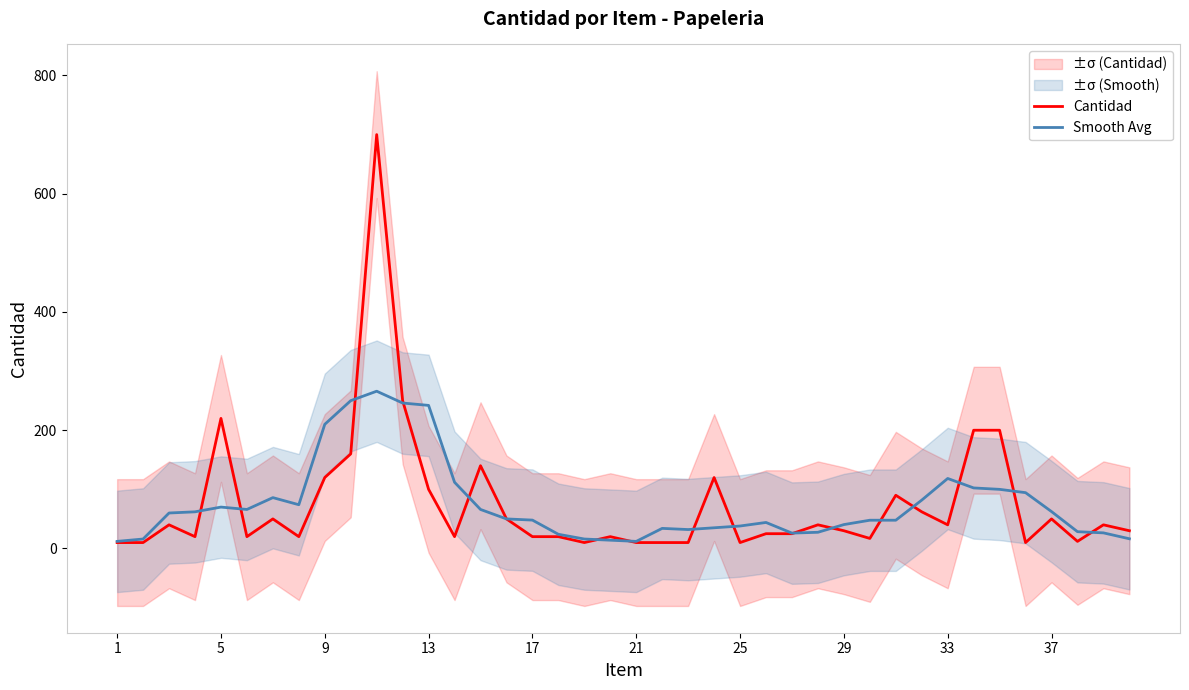

How many interior local peaks does the Cantidad series have?

11